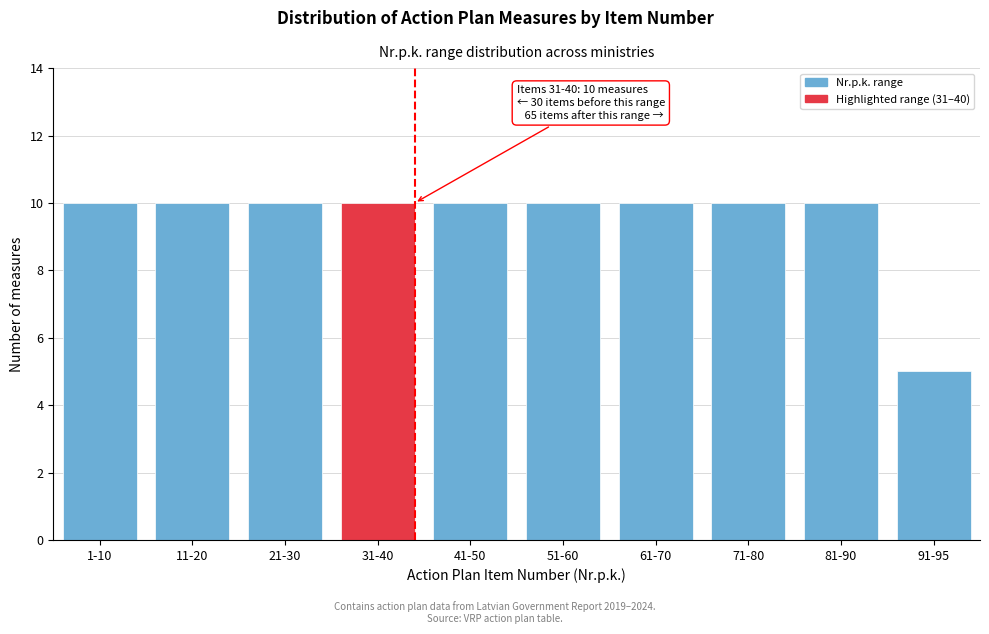

Reading left to right, what are all the values shown in this chart?

10	10	10	10	10	10	10	10	10	5